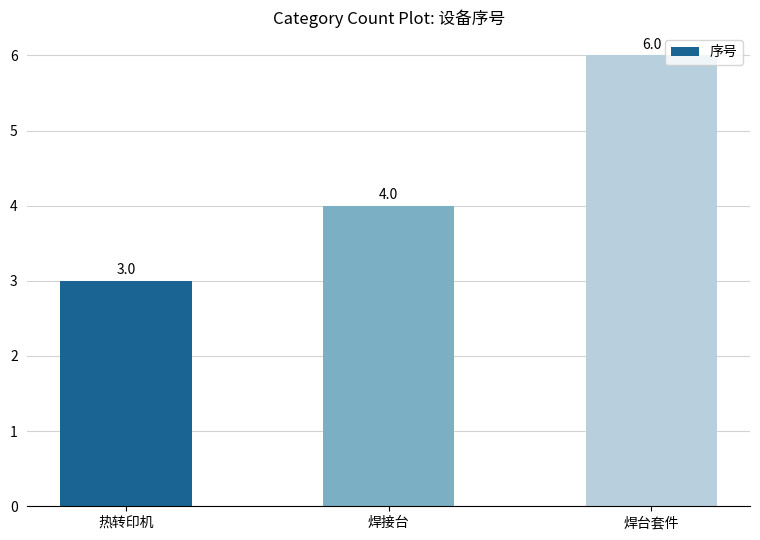

Reading left to right, extract all data points from this chart.

热转印机=3	焊接台=4	焊台套件=6